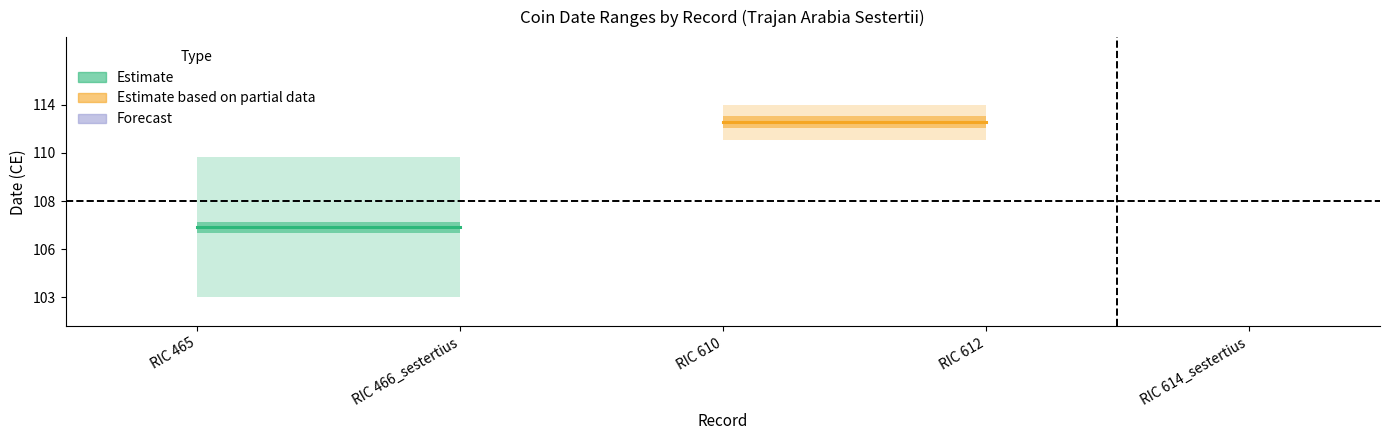

Is the value of Estimate based on partial data at RIC 466_sestertius greater than the value of Estimate at RIC 465?

Yes